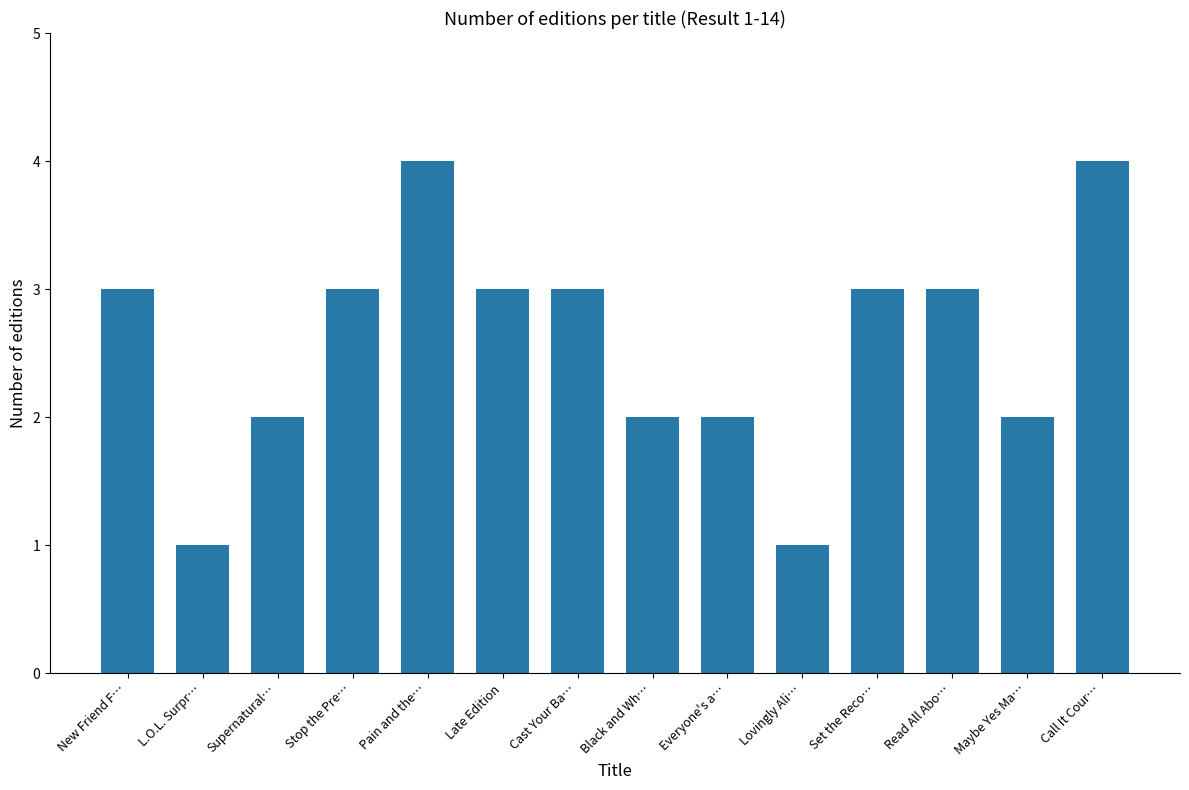

Which has a higher value, Supernatural… or Pain and the…?

Pain and the…